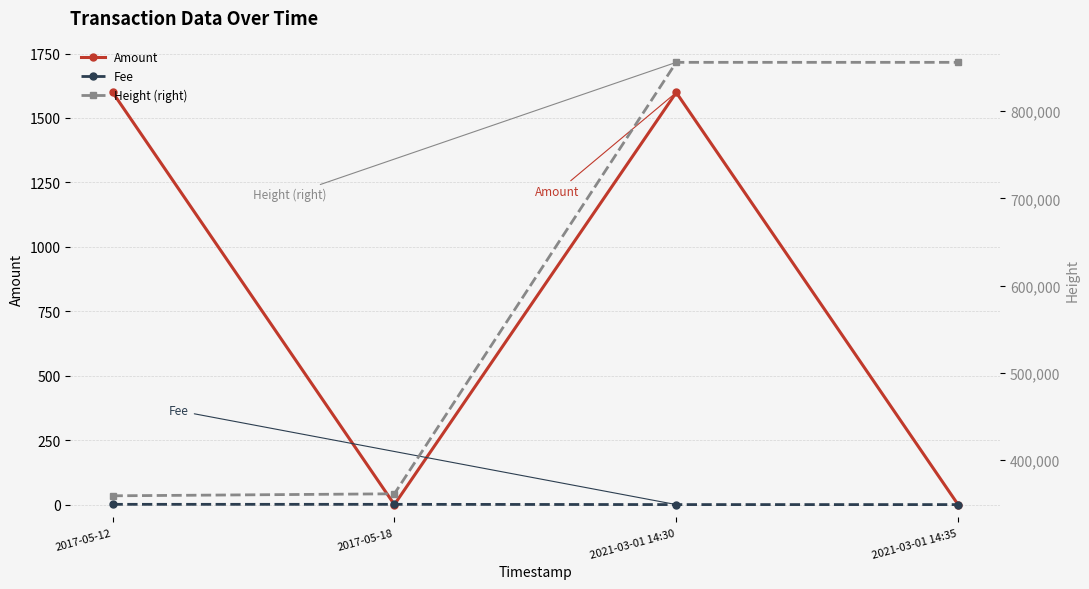

Where does the Amount series first go above 1598?

2017-05-12